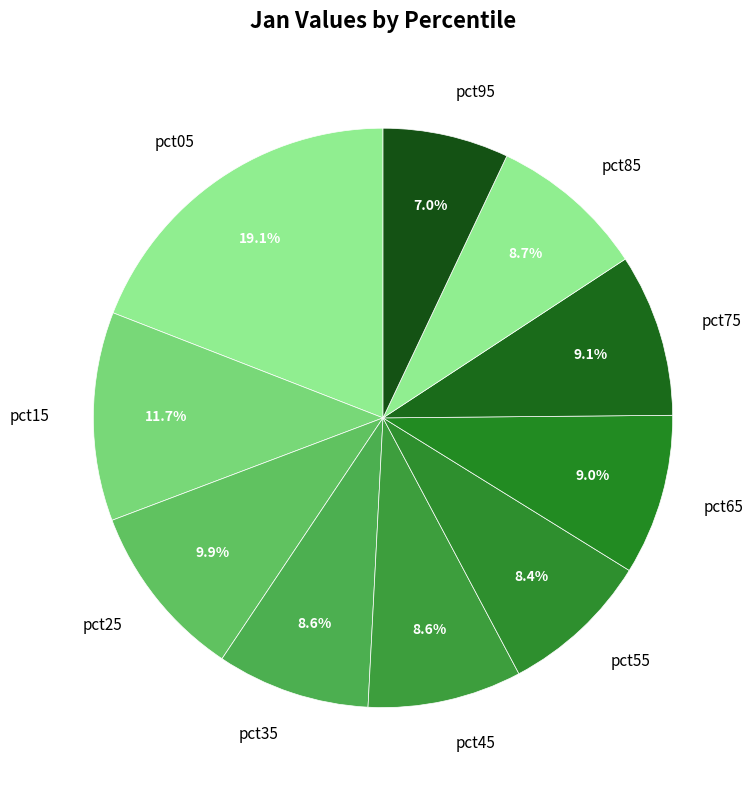

To the nearest percent, what portion does pct05 represent?

19%